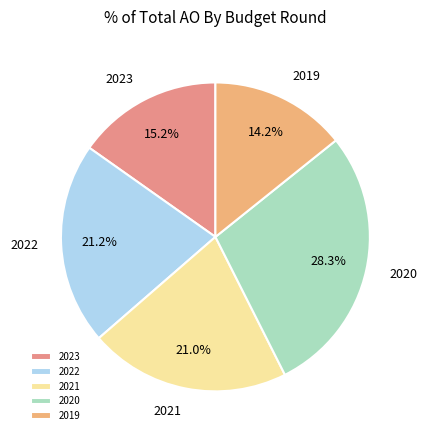

What percentage do 2022 and 2019 together represent?

35.4%